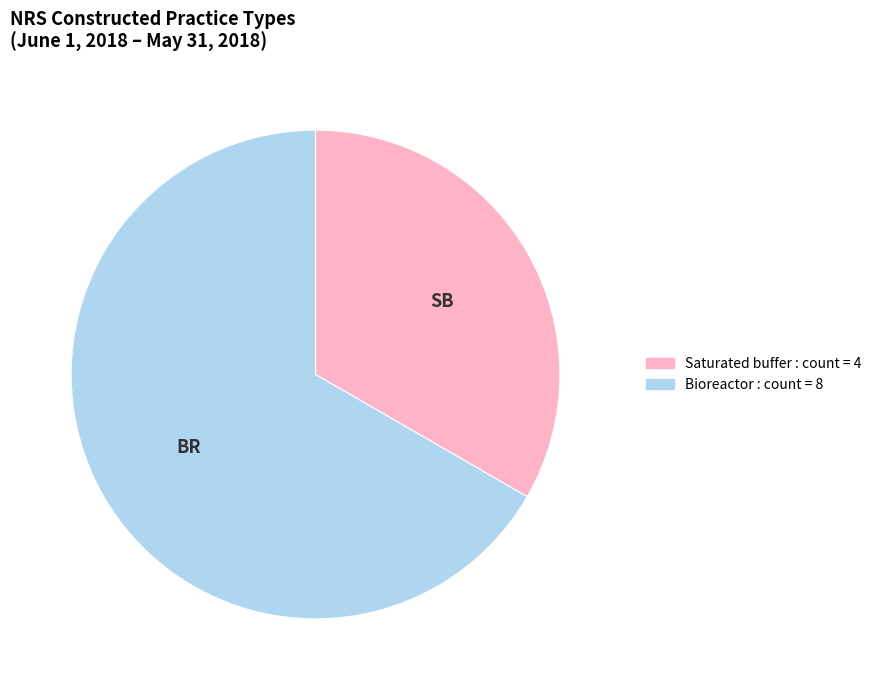

Is it true that Saturated buffer is 33% of the pie?

True